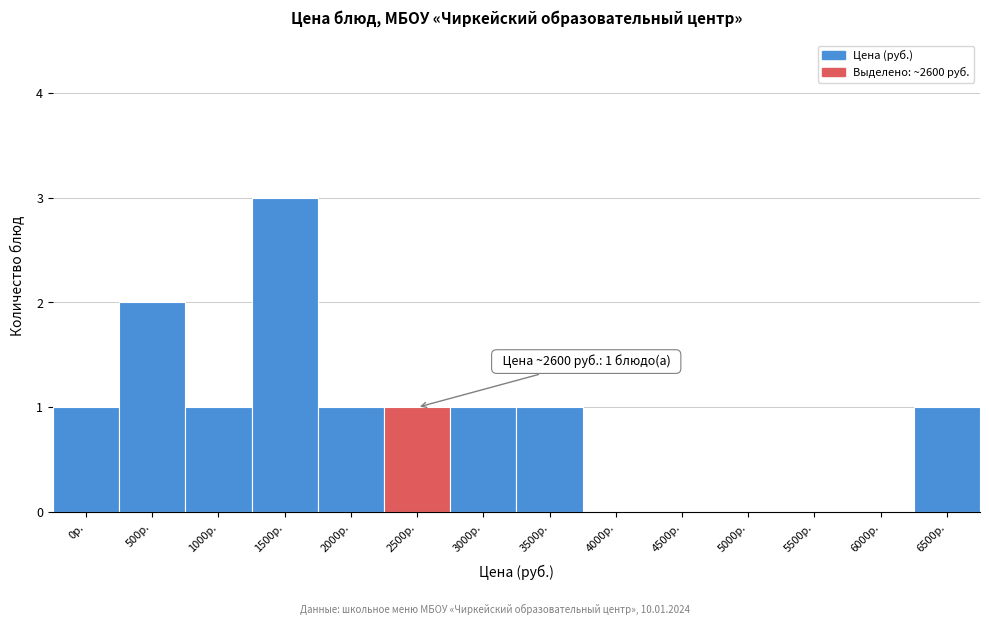

Reading right to left, list all the values displayed in this chart.

6500р.=1	6000р.=0	5500р.=0	5000р.=0	4500р.=0	4000р.=0	3500р.=1	3000р.=1	2500р.=1	2000р.=1	1500р.=3	1000р.=1	500р.=2	0р.=1